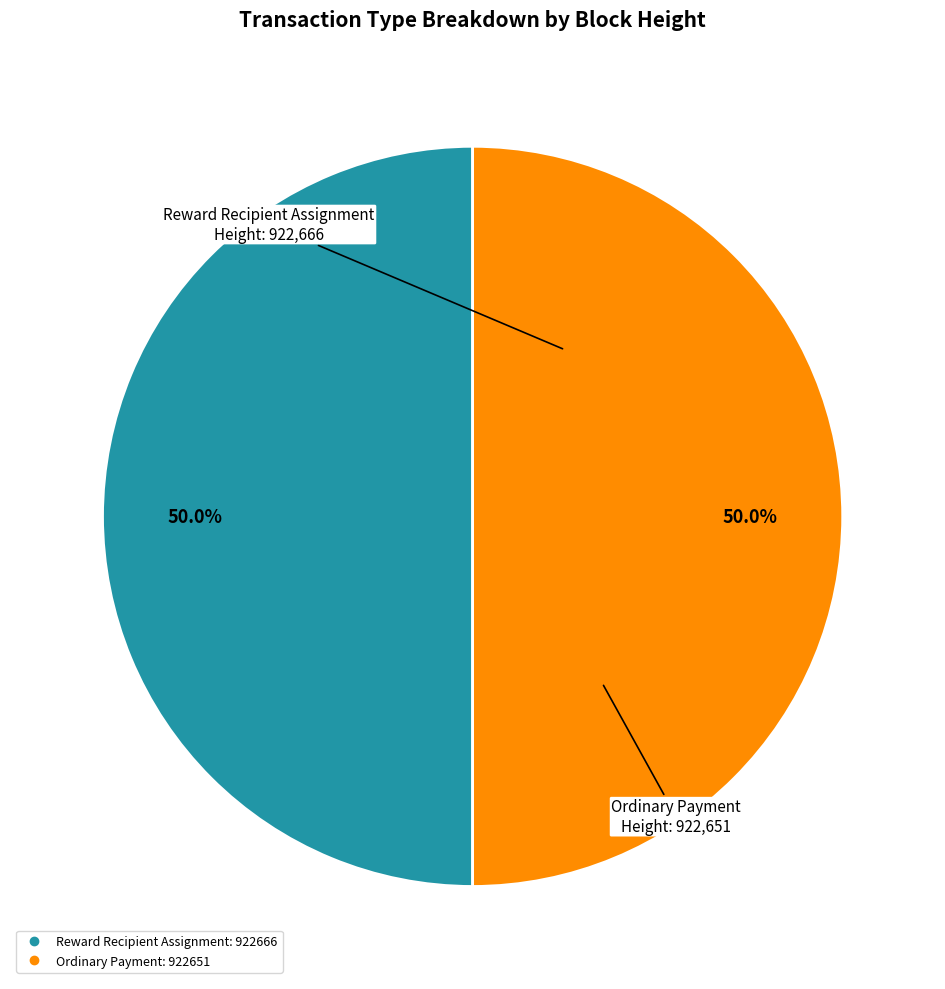

How many slices are in this pie chart?

2